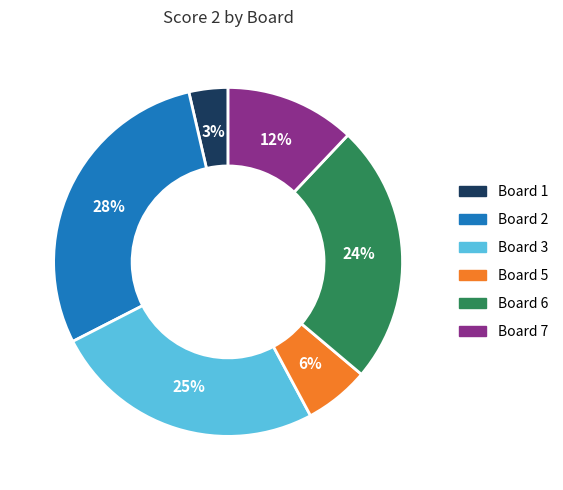

The Board 7 slice represents 19% of the pie. True or false?

False